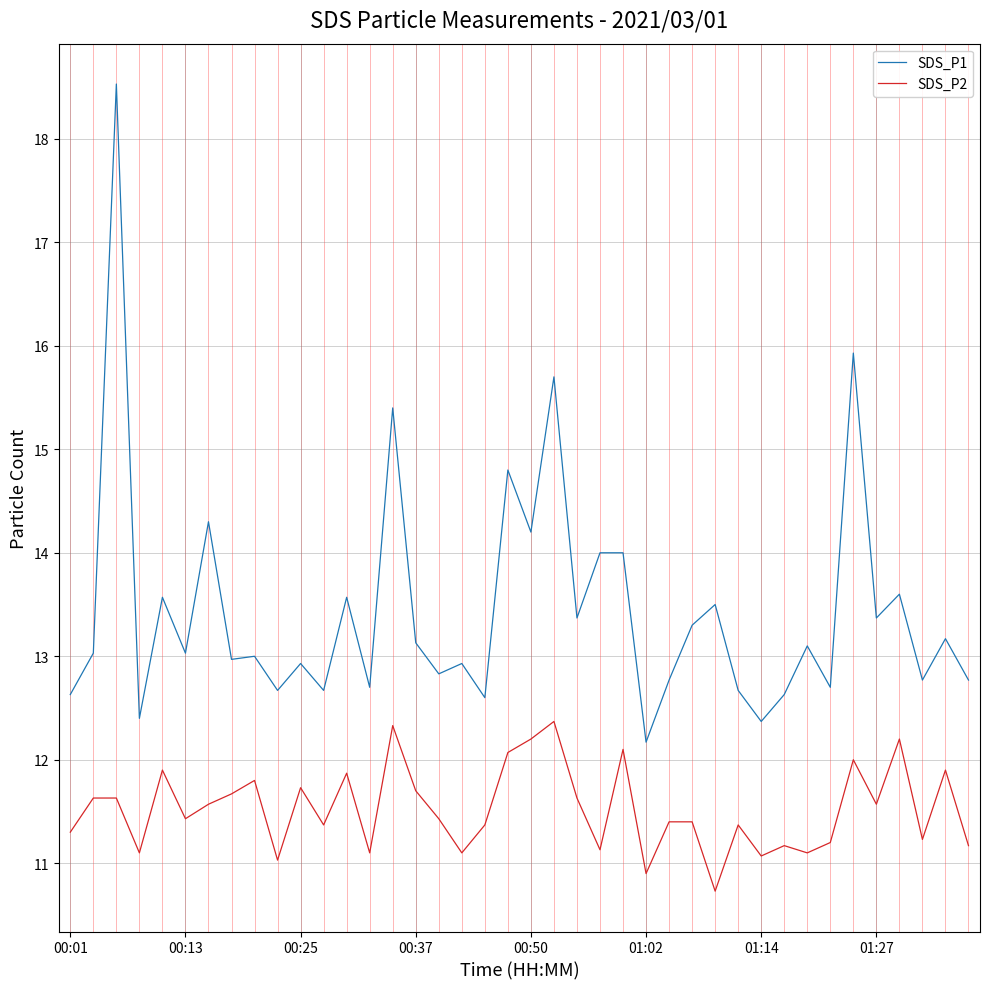

What is the maximum value for SDS_P1?

18.5